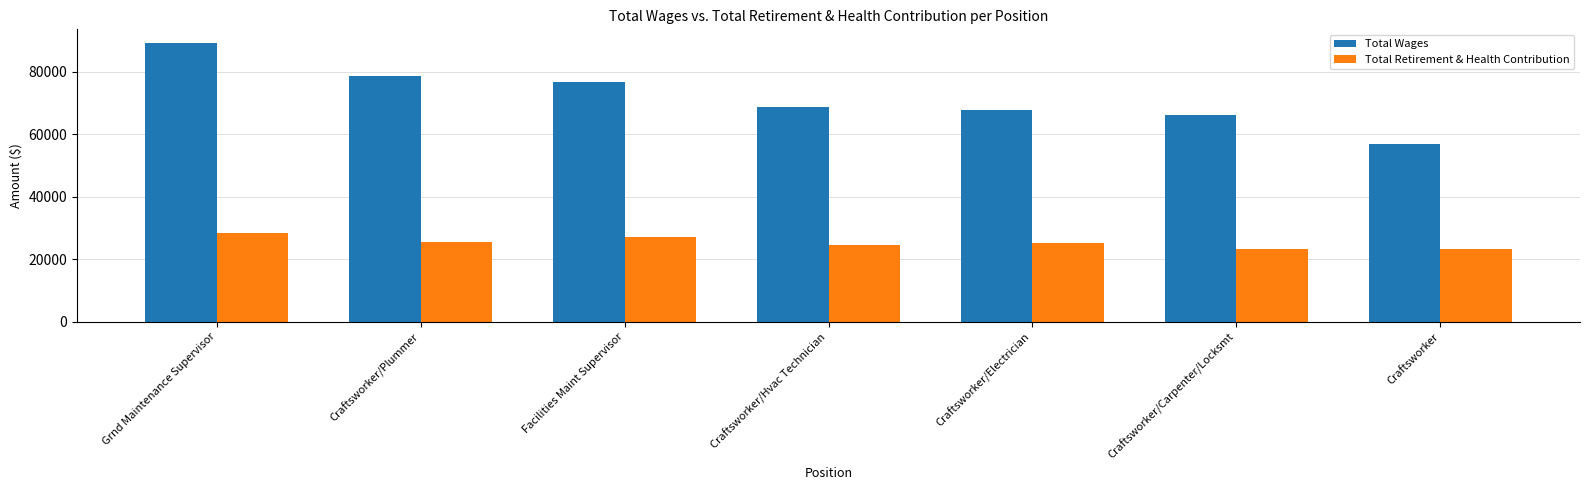

What is the label of the 4th bar from the right?

Craftsworker/Hvac Technician